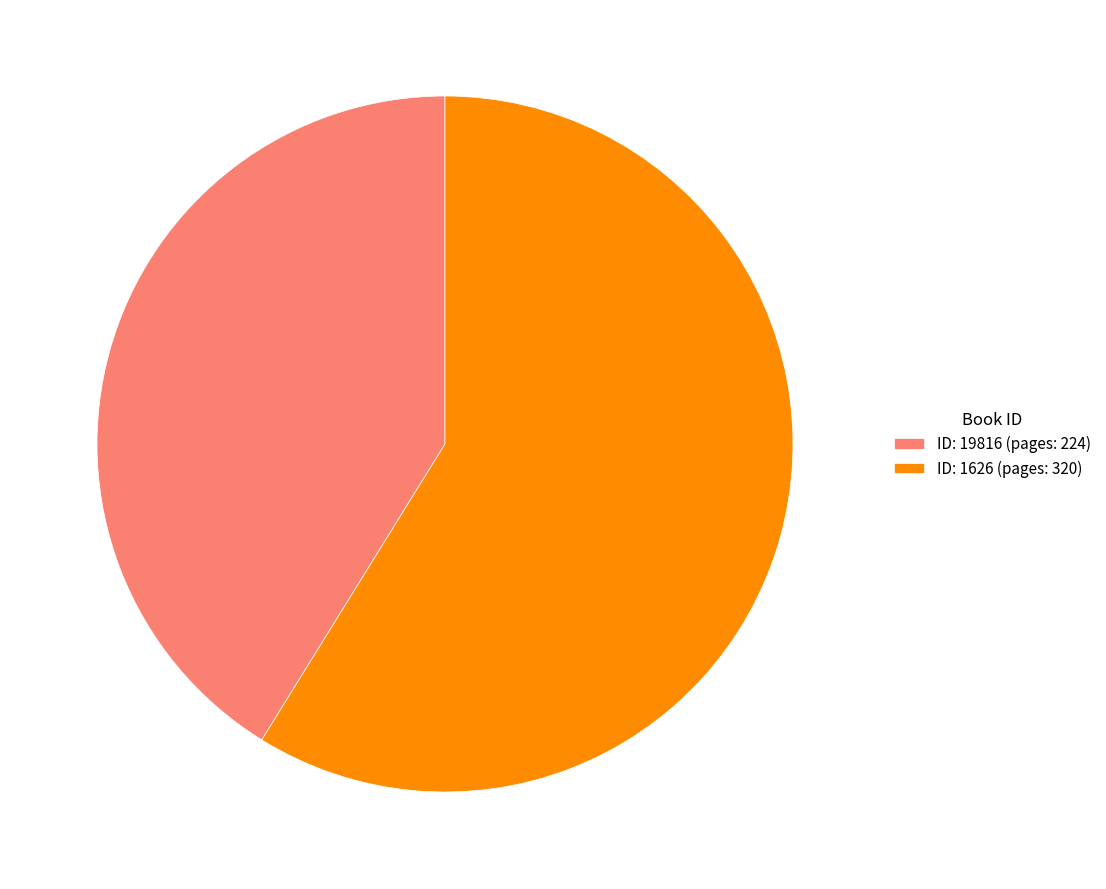

Which slice is the largest?

ID: 1626 (pages: 320)